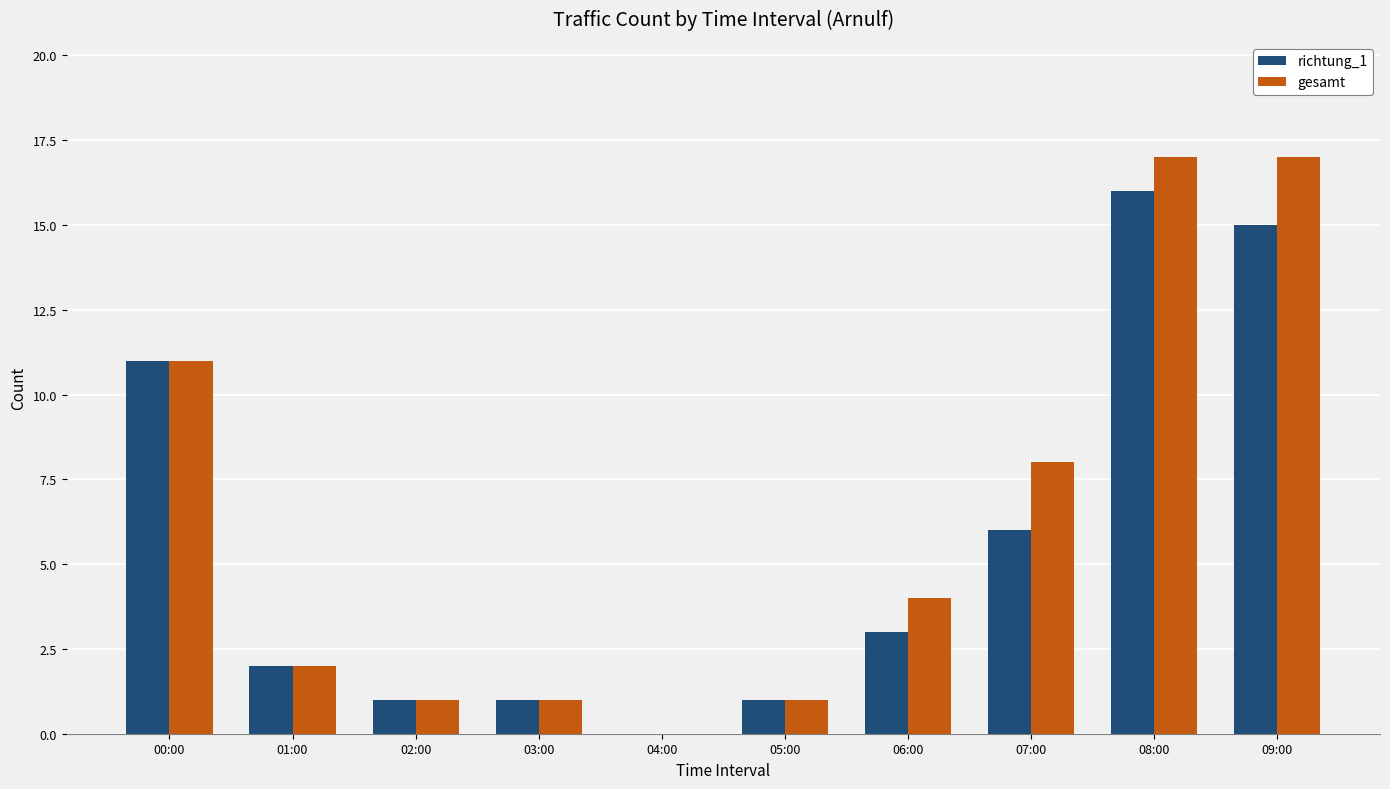

Reading right to left, extract all data points from this chart.

richtung_1: 09:00=15	08:00=16	07:00=6	06:00=3	05:00=1	04:00=0	03:00=1	02:00=1	01:00=2	00:00=11
gesamt: 09:00=17	08:00=17	07:00=8	06:00=4	05:00=1	04:00=0	03:00=1	02:00=1	01:00=2	00:00=11